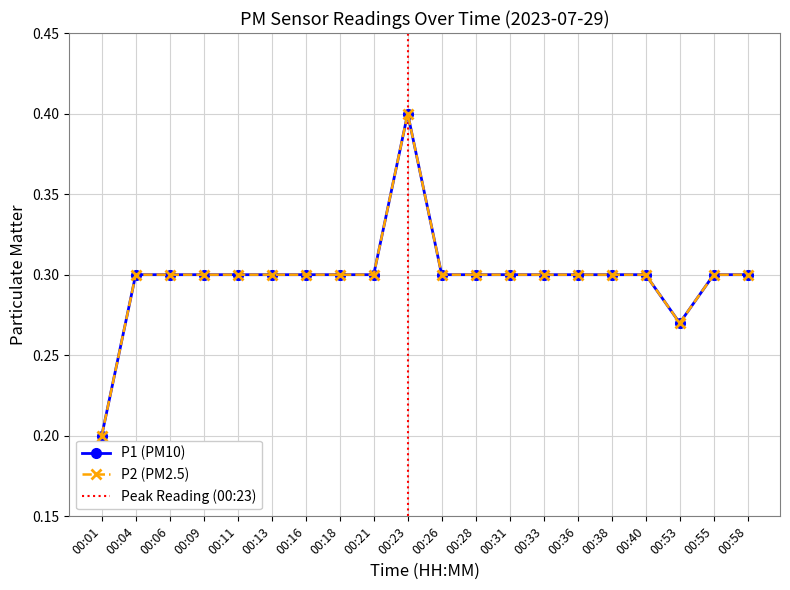

What is the sum of the P1 values at 00:53 and 00:18?

0.6